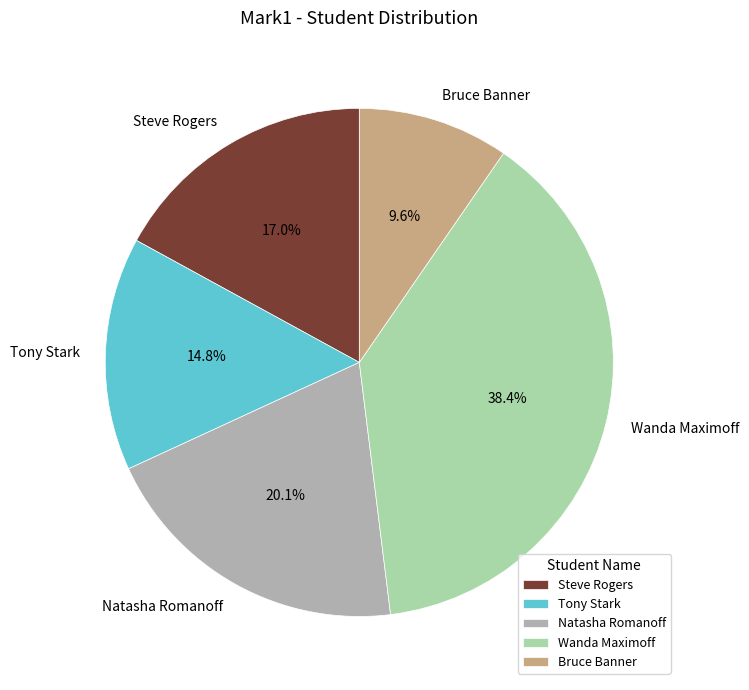

Between Steve Rogers and Wanda Maximoff, which is larger?

Wanda Maximoff